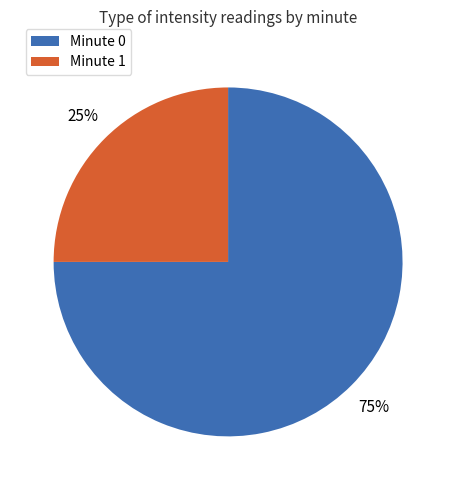

Is it true that Minute 0 is 75% of the pie?

True